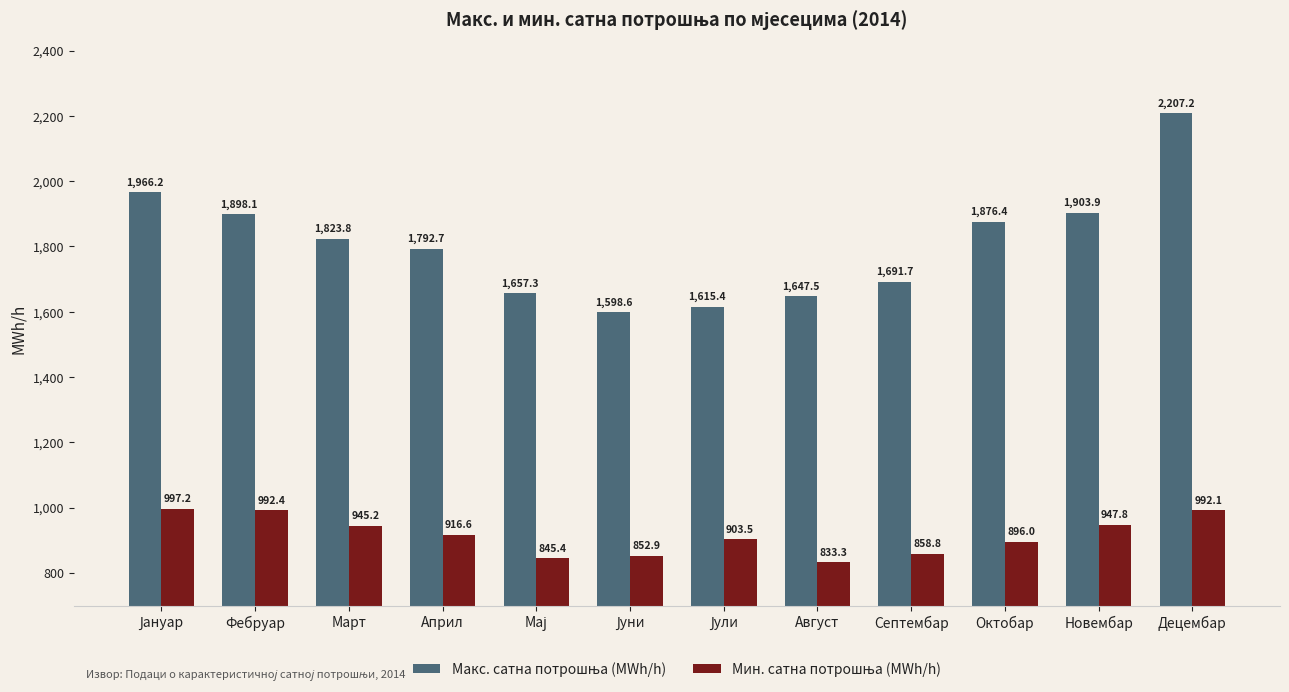

What is the greatest value displayed?

2207.2